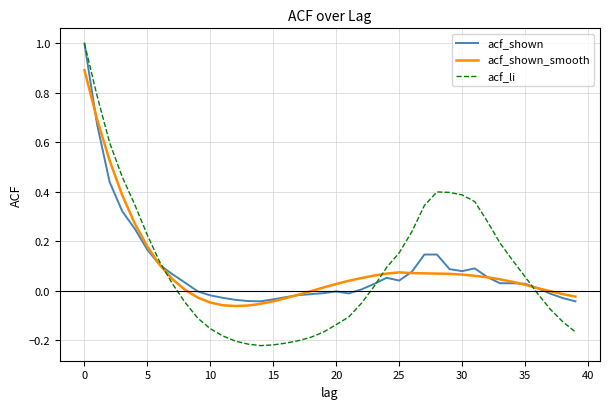

Does the chart display data point markers on the line(s)?

No